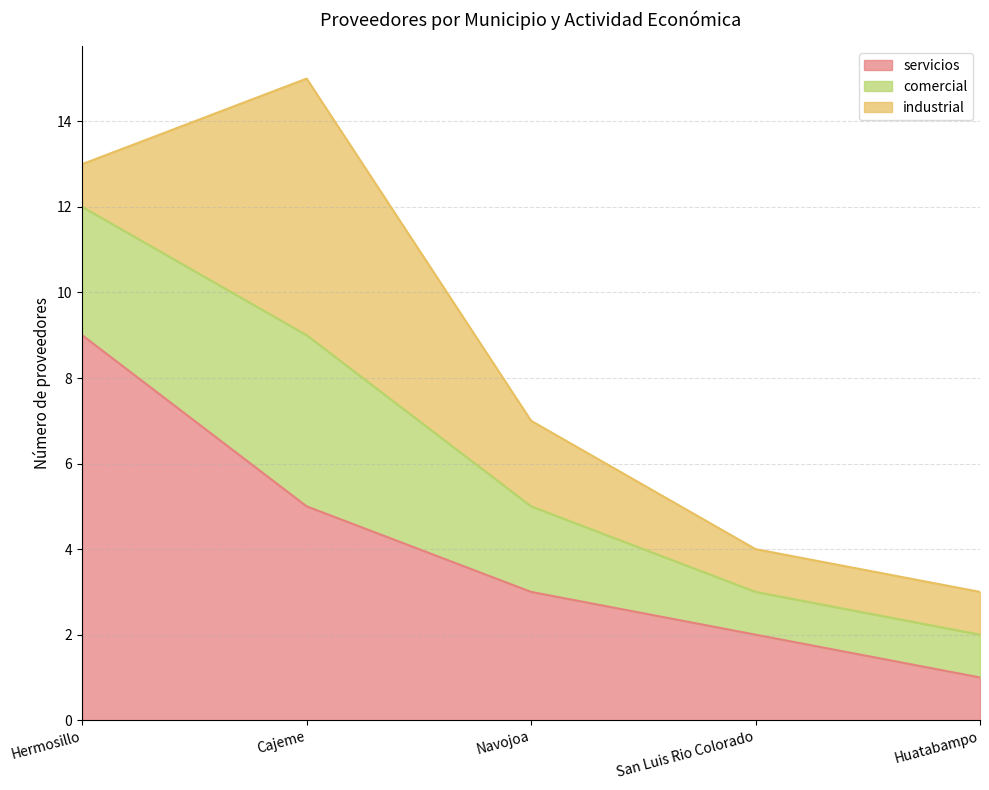

What is the minimum value shown in the chart?

1